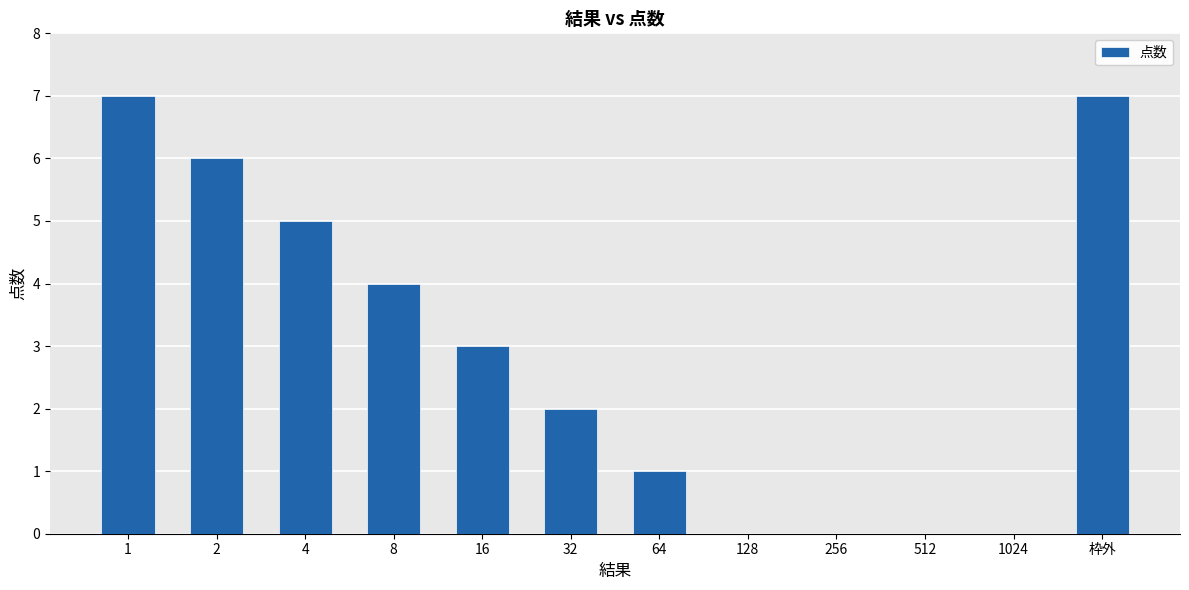

What is the sum of all values?

35